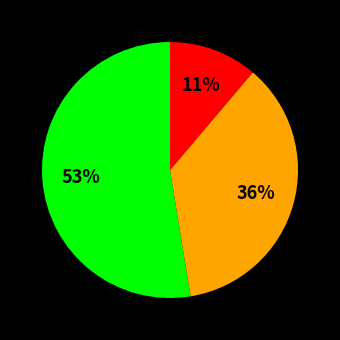

To the nearest percent, what is the average slice percentage?

33%